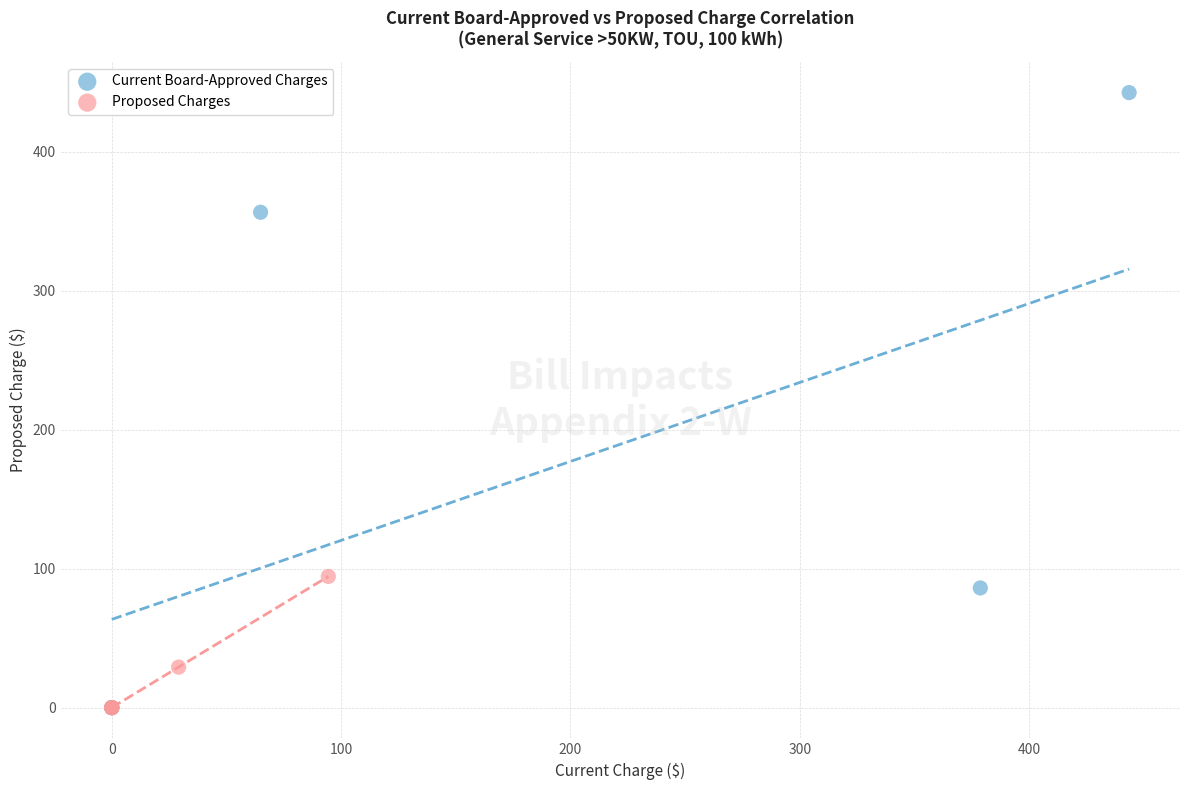

Which series contains the highest Y value?

Current Board-Approved Charges